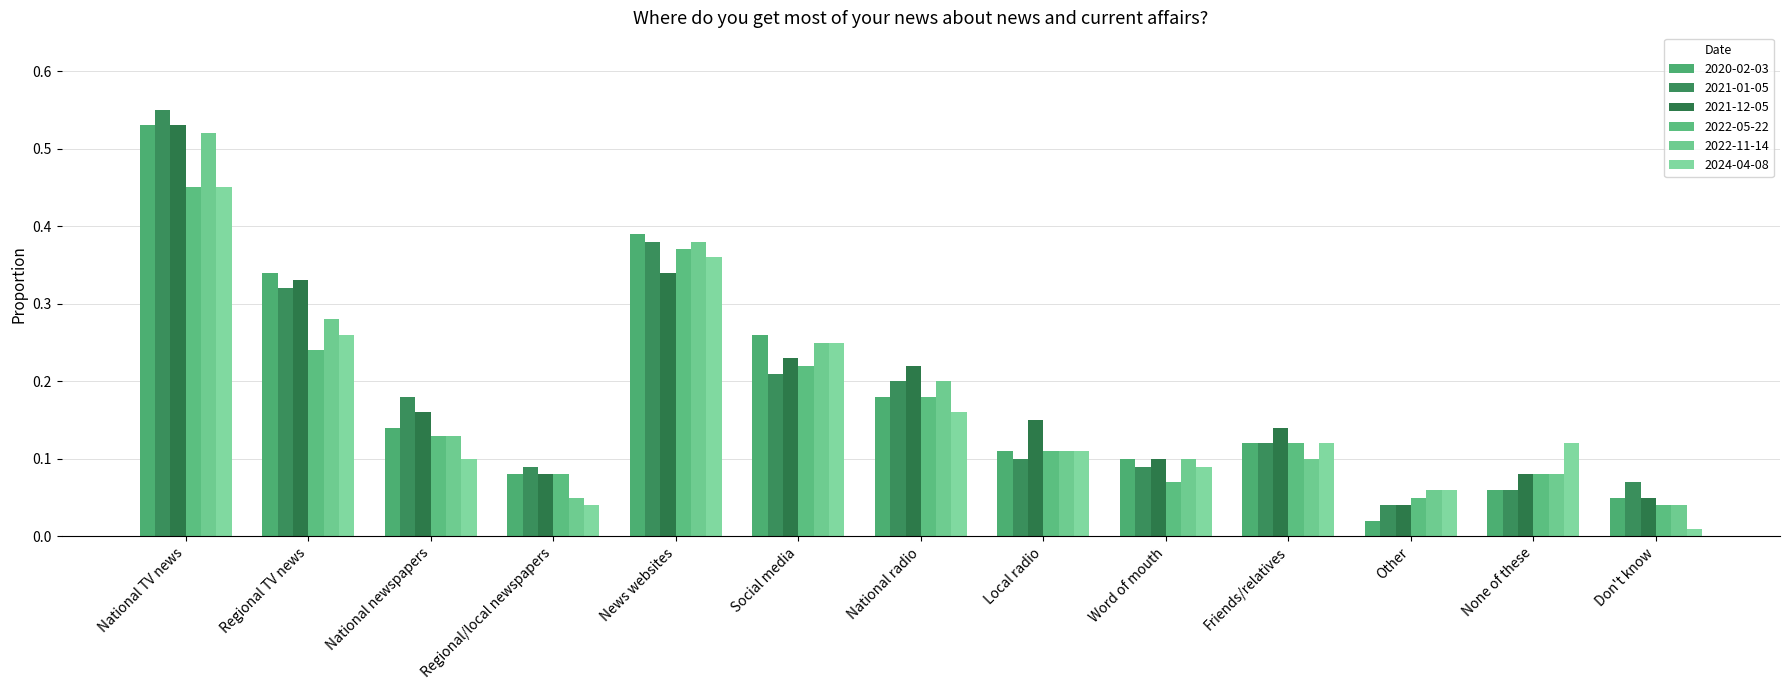

How many series are shown in this chart?

6